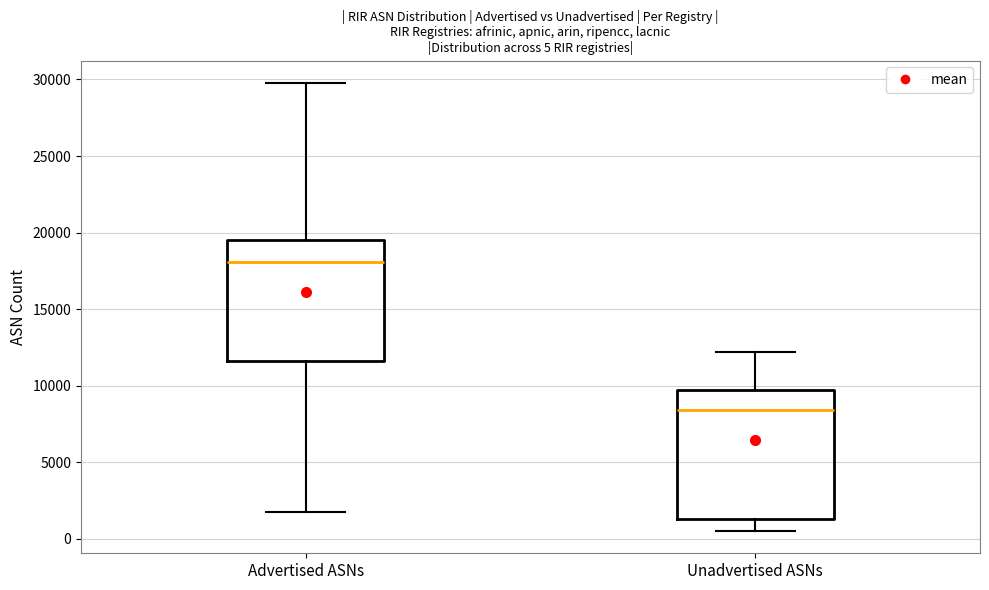

Which box's median line is the lowest?

Unadvertised ASNs